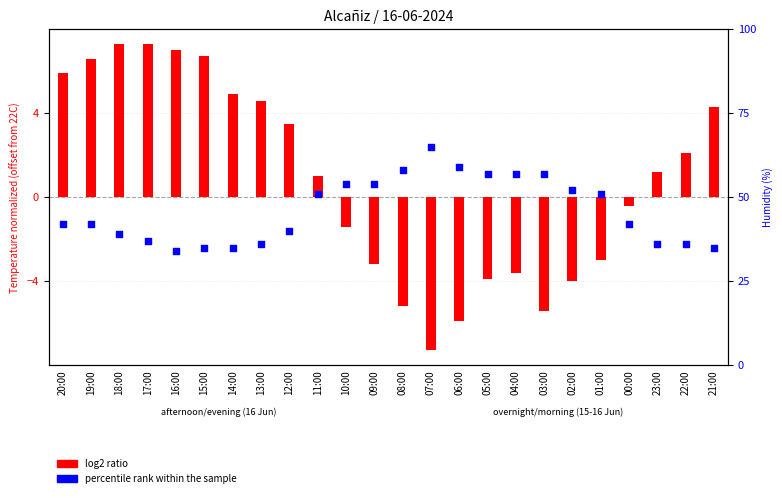

At how many categories does at least one series exceed 9?

24